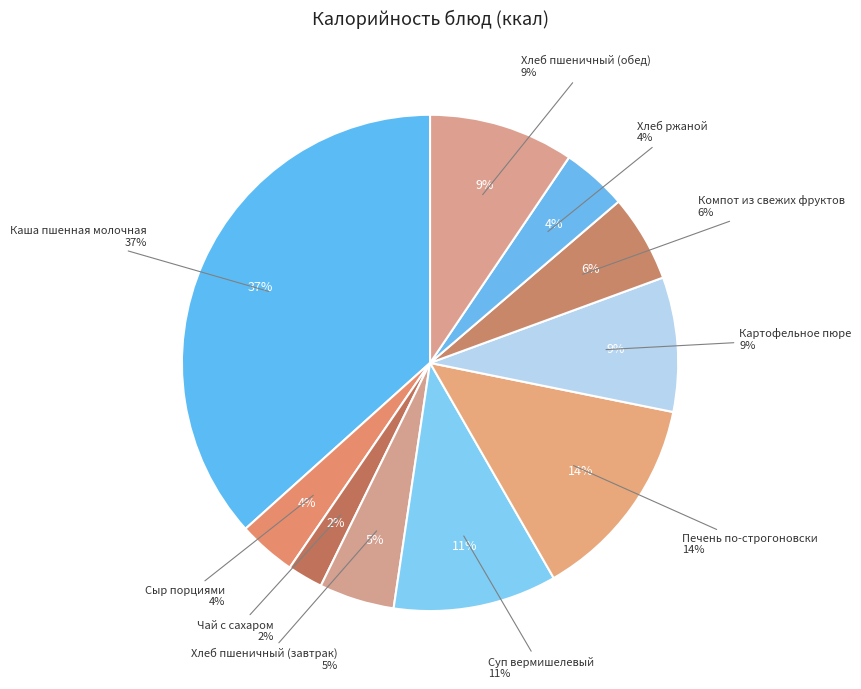

What is the ratio of the value at Суп вермишелевый to the value at Каша пшенная молочная?

0.3